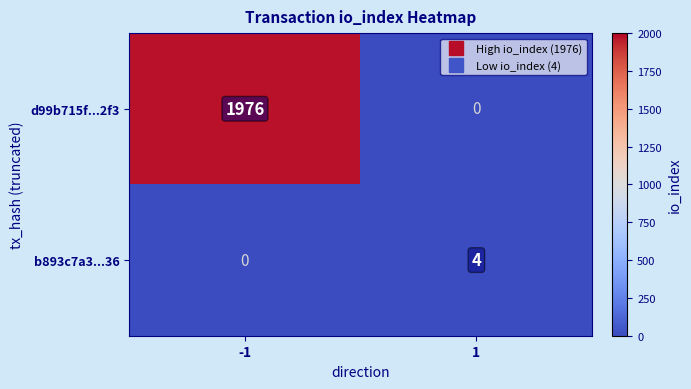

Between -1 and 1, which series saw the biggest shift?

d99b715f...2f3